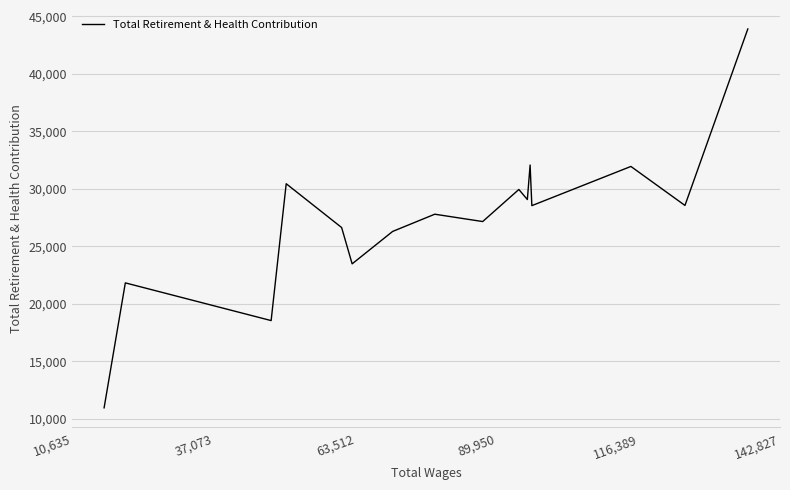

What is the difference between the maximum and minimum values?

32925